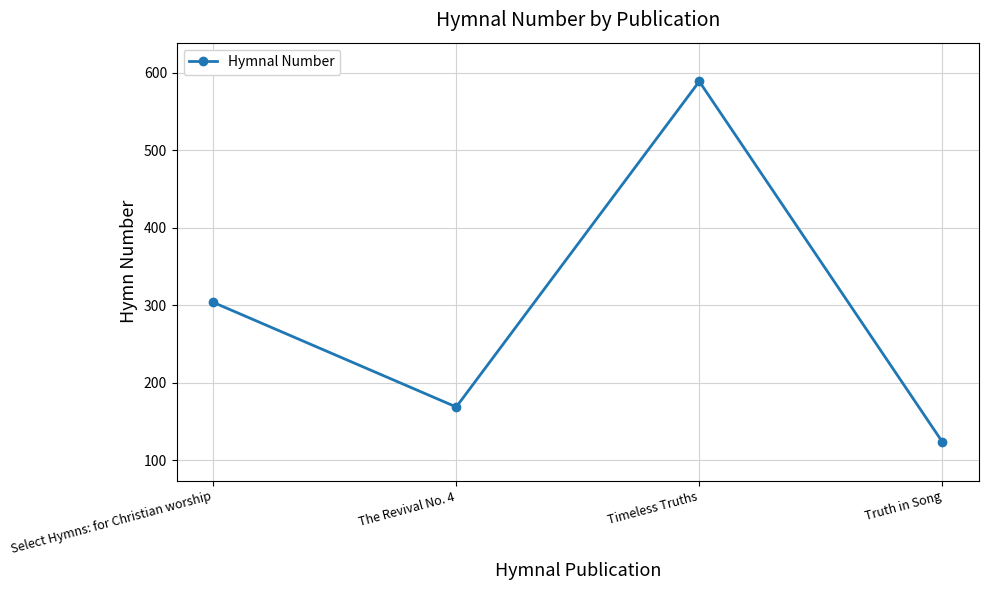

True or false: there are more than 2 points higher than both neighbors.

False